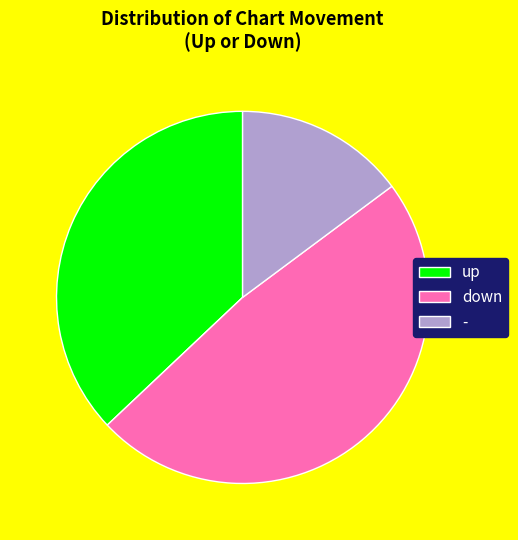

What is the smallest slice in the pie chart?

-